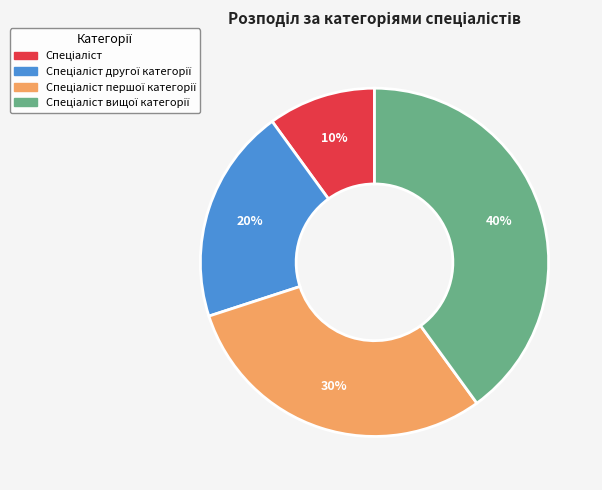

How many segments does this pie chart have?

4